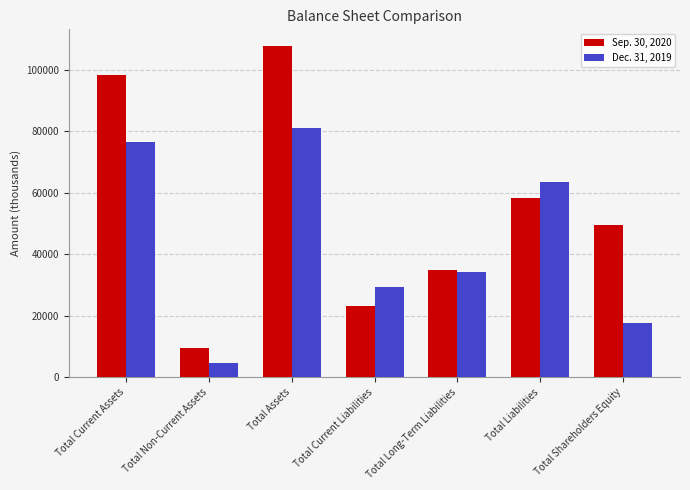

Does the chart contain stacked bars?

No